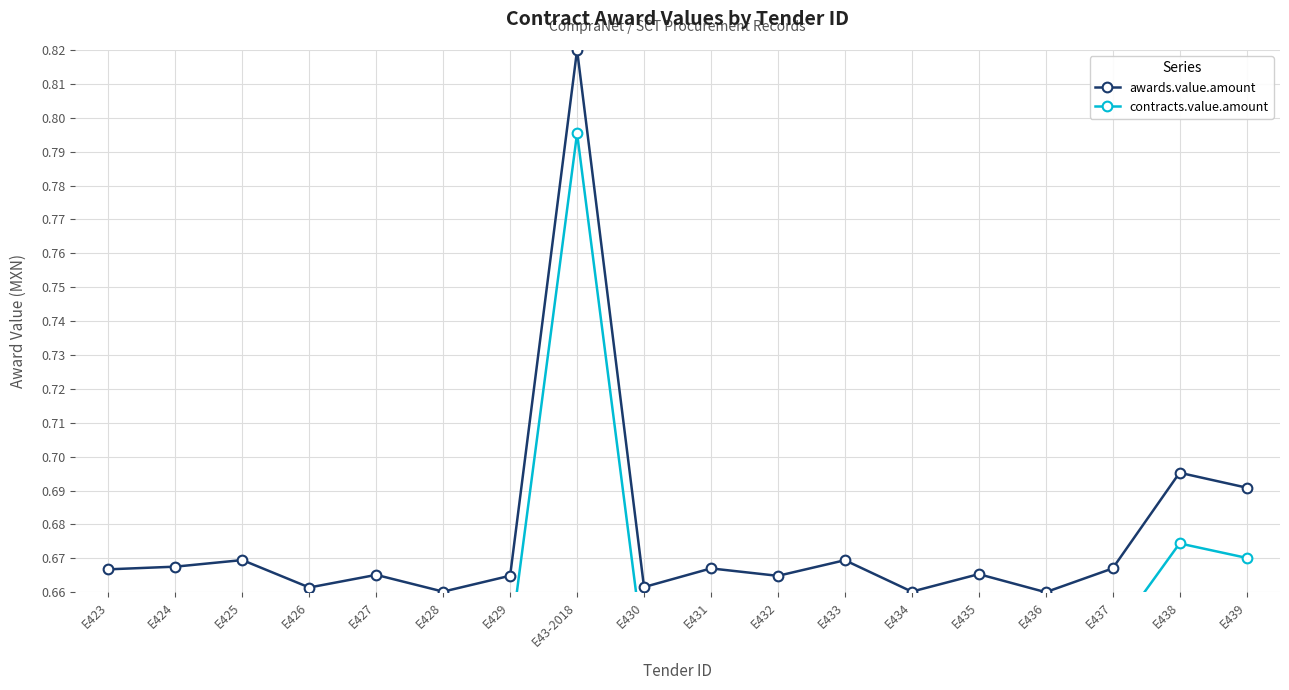

True or false: contracts.value.amount and awards.value.amount intersect in this chart.

False